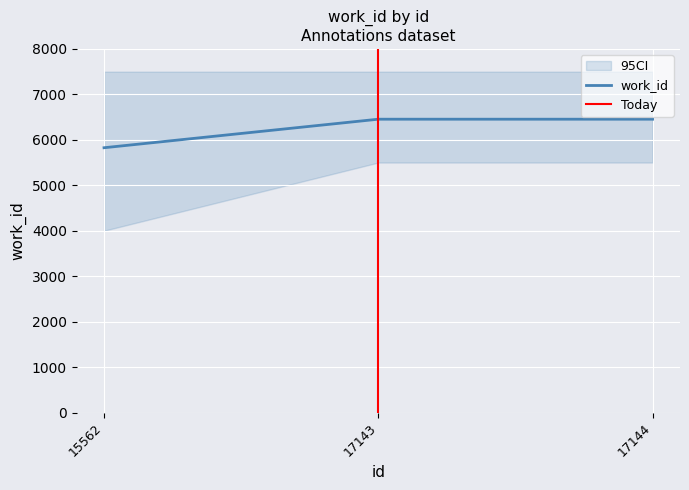

Count the values in the range 5826 to 6454.

3